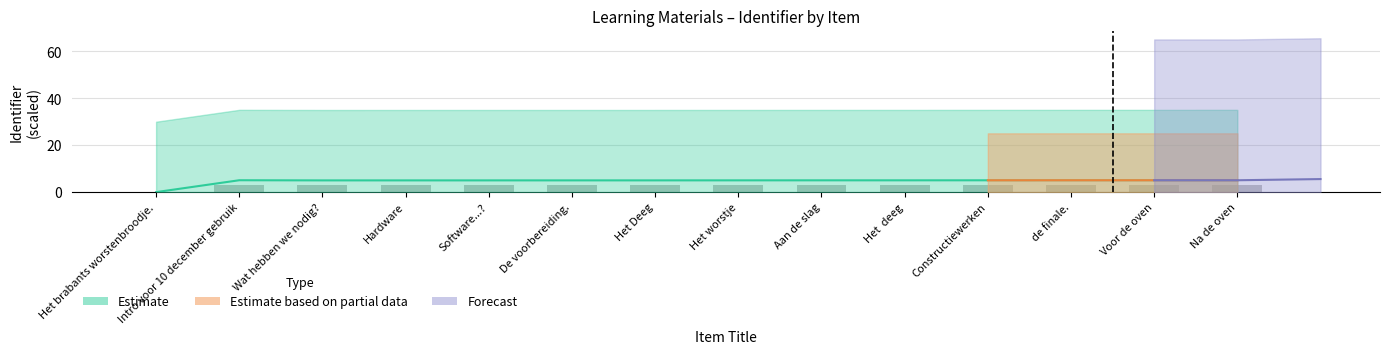

Which label corresponds to the smallest value in the chart?

Het brabants worstenbroodje.